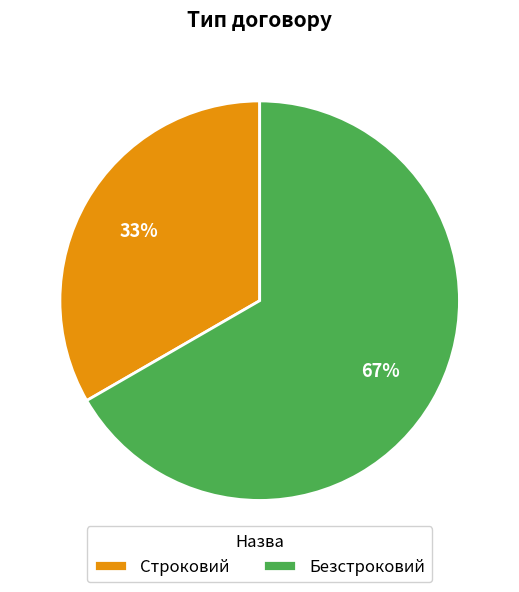

Rank the categories by value from highest to lowest.

Безстроковий, Строковий